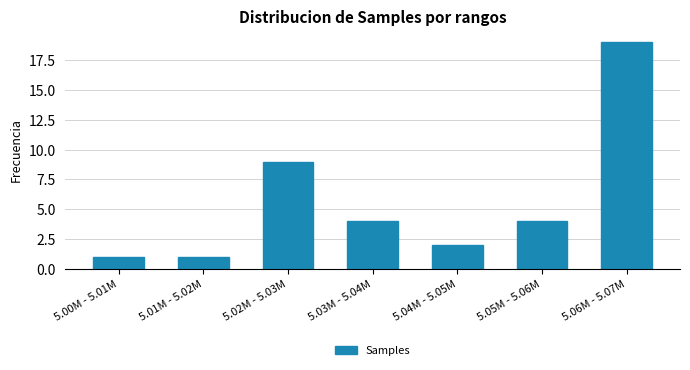

Reading left to right, transcribe all the data shown in this chart.

1	1	9	4	2	4	19